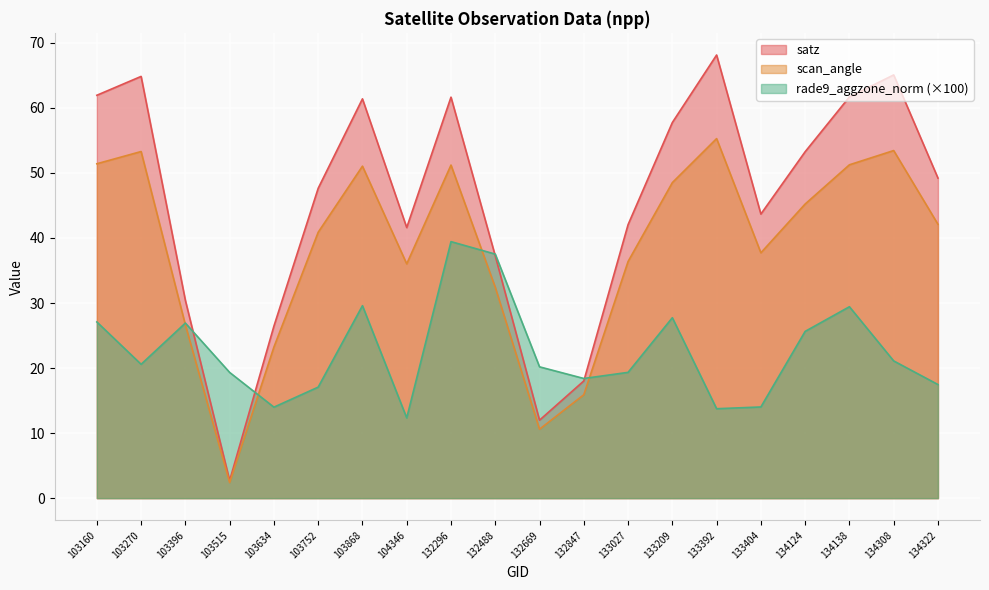

What is the value of the satz point at the 7th from the left?

61.4